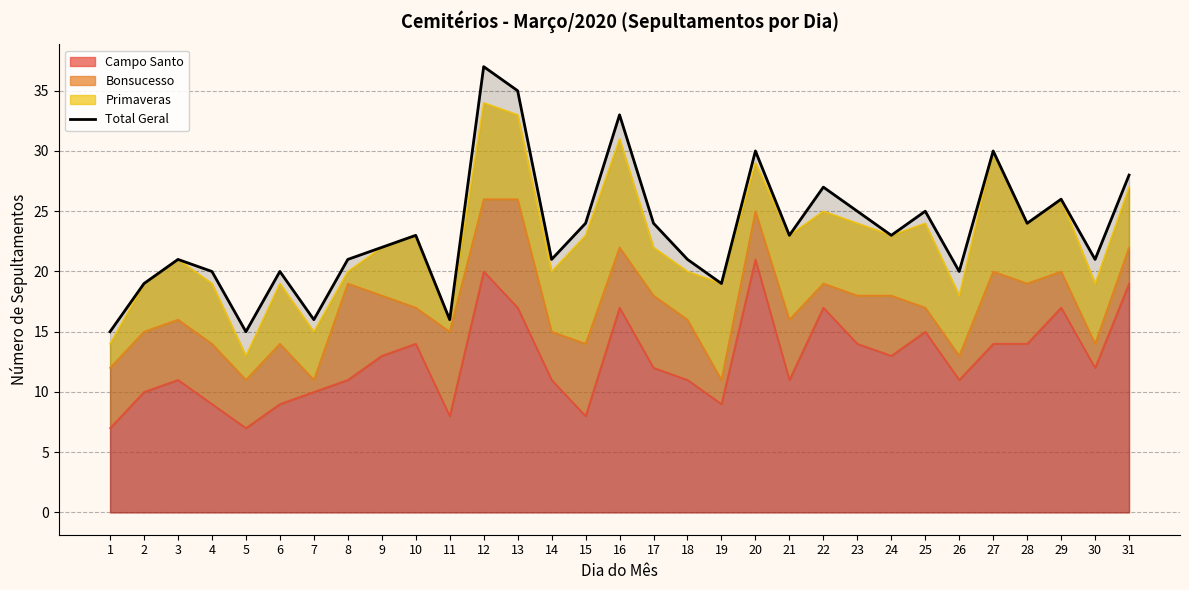

What is the change in value from 5 to 17?

+9